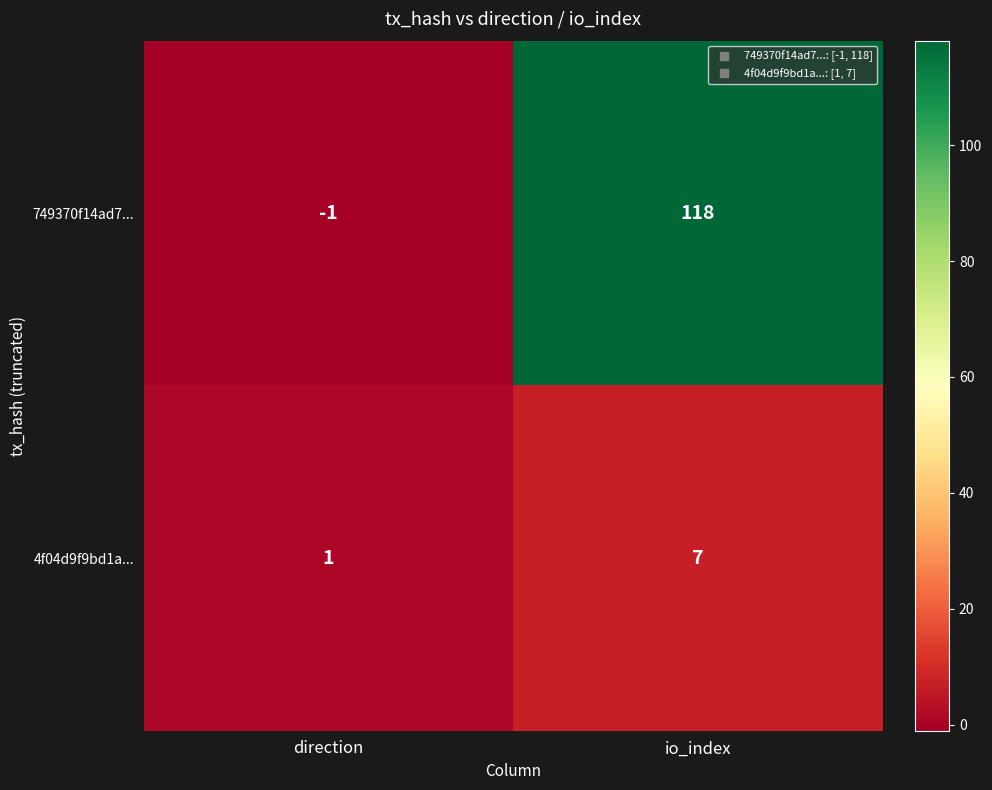

Rank the series at direction from highest to lowest value.

4f04d9f9bd1a..., 749370f14ad7...